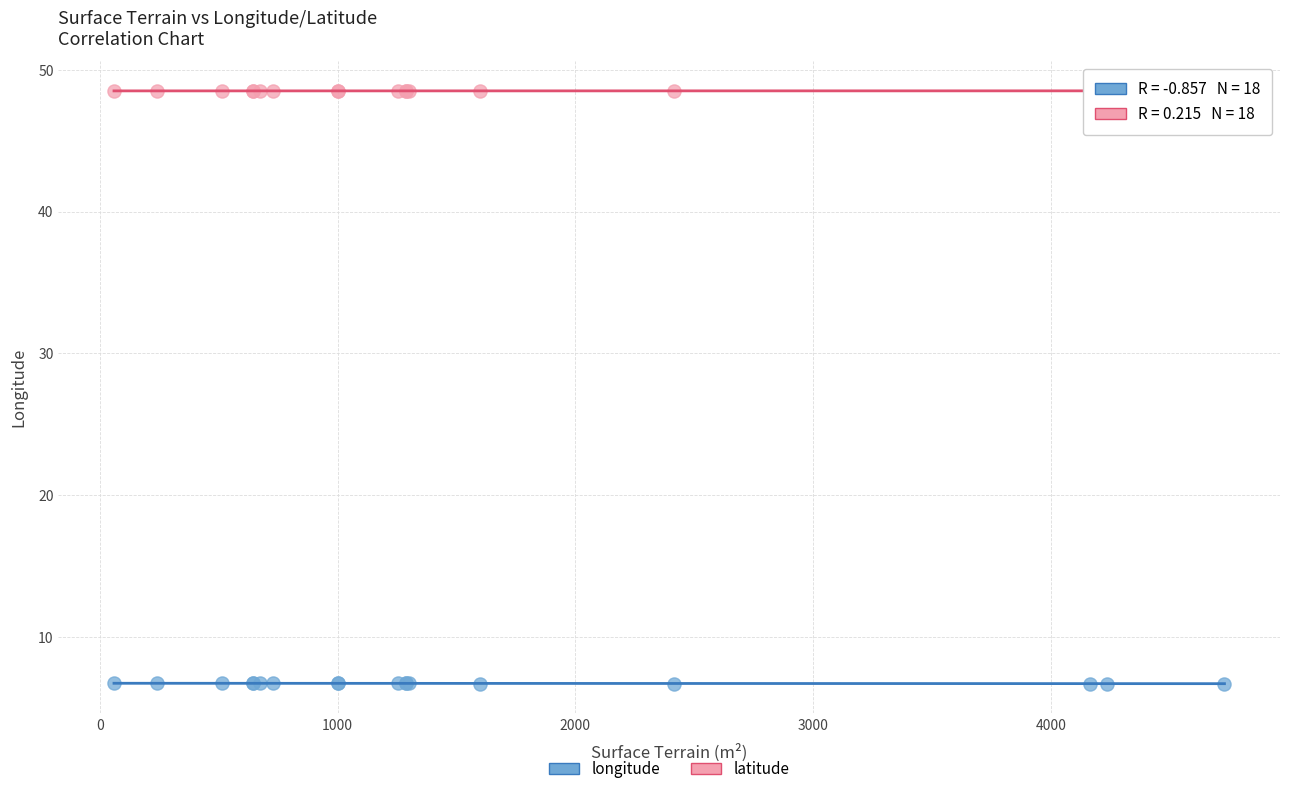

Which series contains the lowest Y value?

longitude